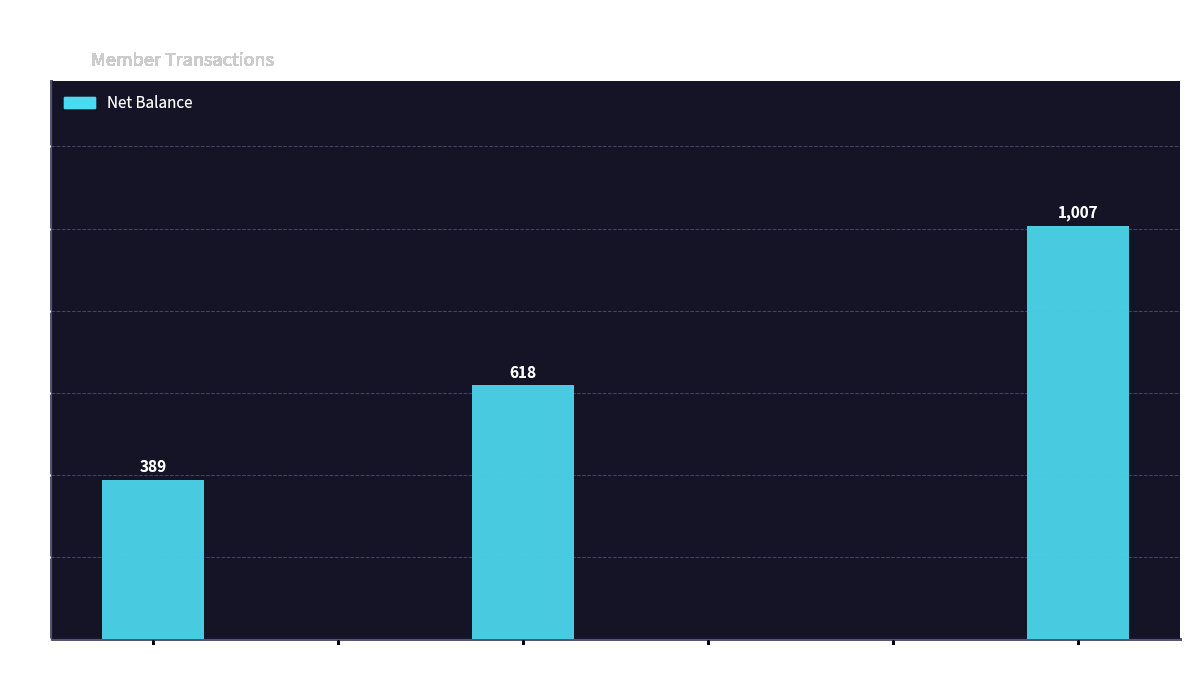

True or false: the data shows 379 at Card.

False